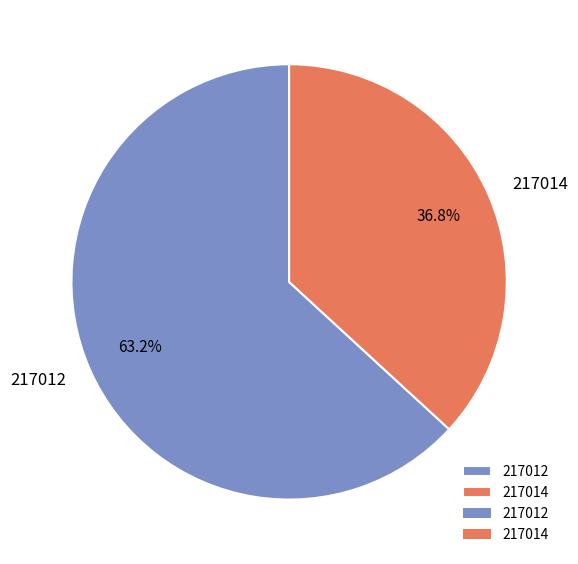

To the nearest percent, what is the difference between the 217012 and 217014 slice percentages?

26%